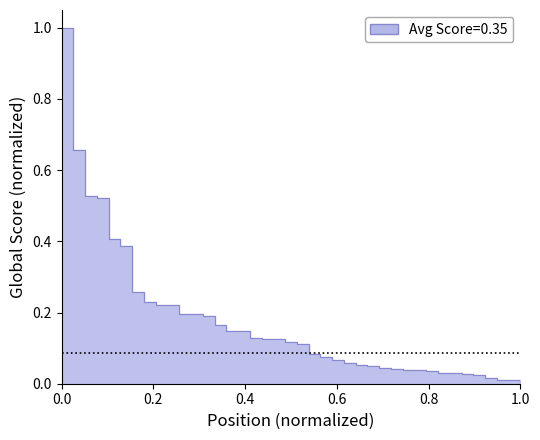

List the labels in order of value, largest first.

1, 2, 3, 4, 5, 6, 7, 8, 9, 10, 11, 12, 13, 14, 15, 16, 17, 18, 19, 20, 21, 22, 23, 24, 25, 26, 27, 28, 29, 30, 31, 32, 33, 34, 35, 36, 37, 38, 39, 40